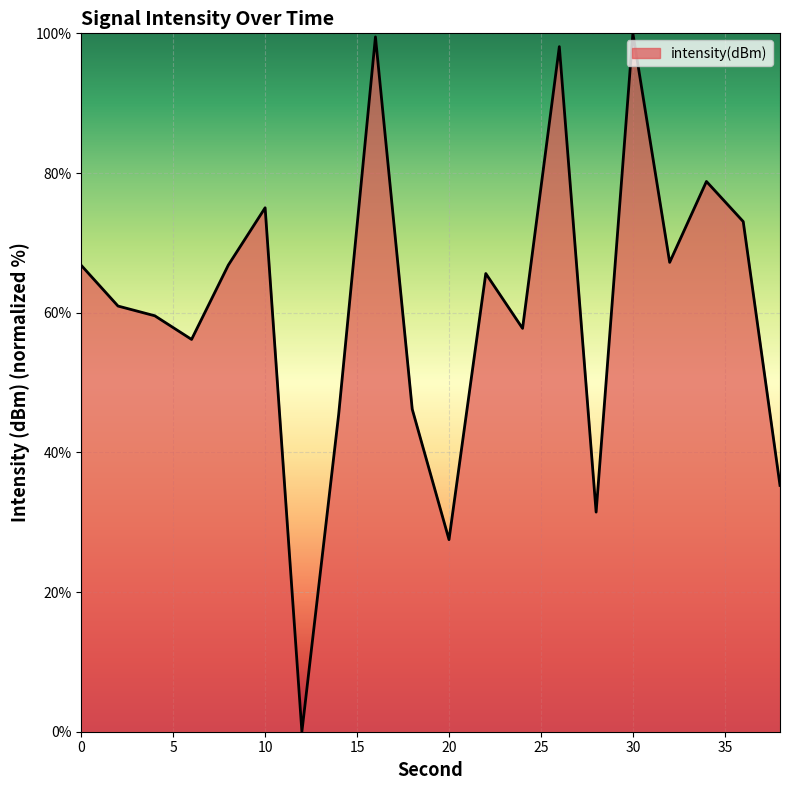

What is the greatest value displayed?

100.0